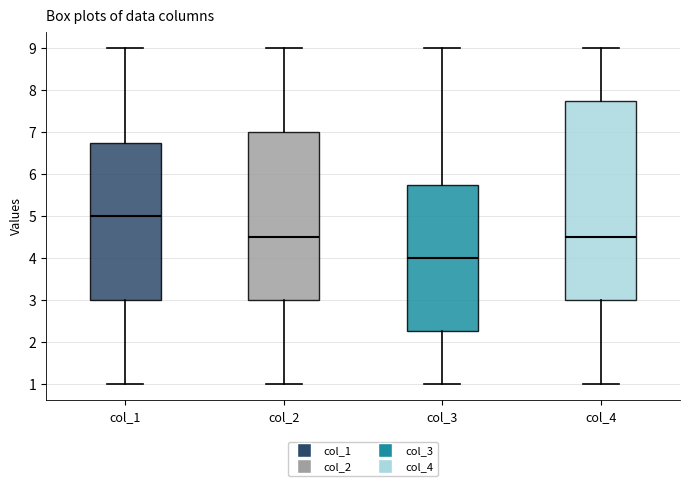

Reading left to right, transcribe this box plot: for each box, give where its median line is, the range the box spans, and where its two whiskers end, as read against the y-axis. The values are not printed on the chart, so give them approximately, as read against the axis.

col_1: median 5.0, box 3.0 to 6.8, whiskers 1.0 to 9.0
col_2: median 4.5, box 3.0 to 7.0, whiskers 1.0 to 9.0
col_3: median 4.0, box 2.3 to 5.8, whiskers 1.0 to 9.0
col_4: median 4.5, box 3.0 to 7.8, whiskers 1.0 to 9.0